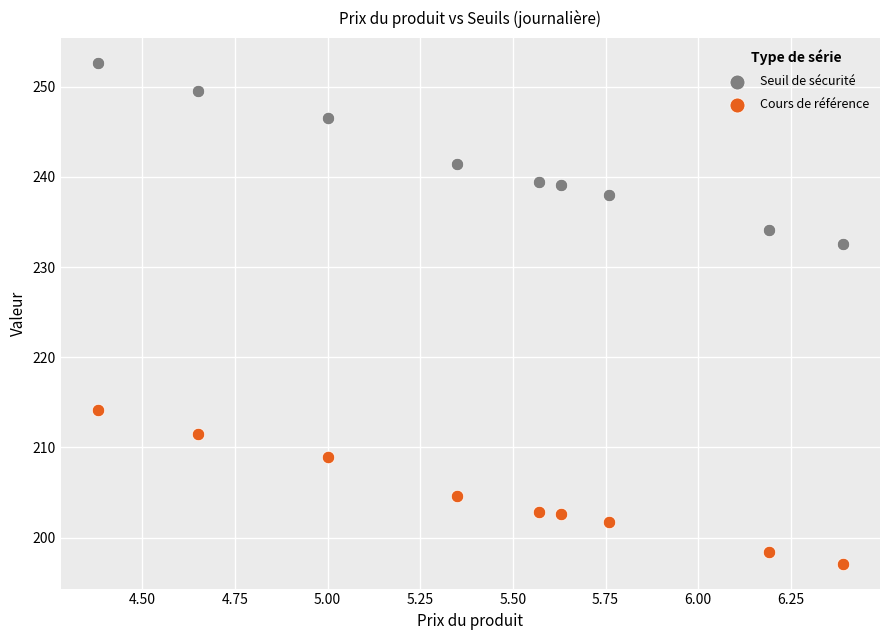

Which series reaches the minimum Y coordinate?

Cours de référence